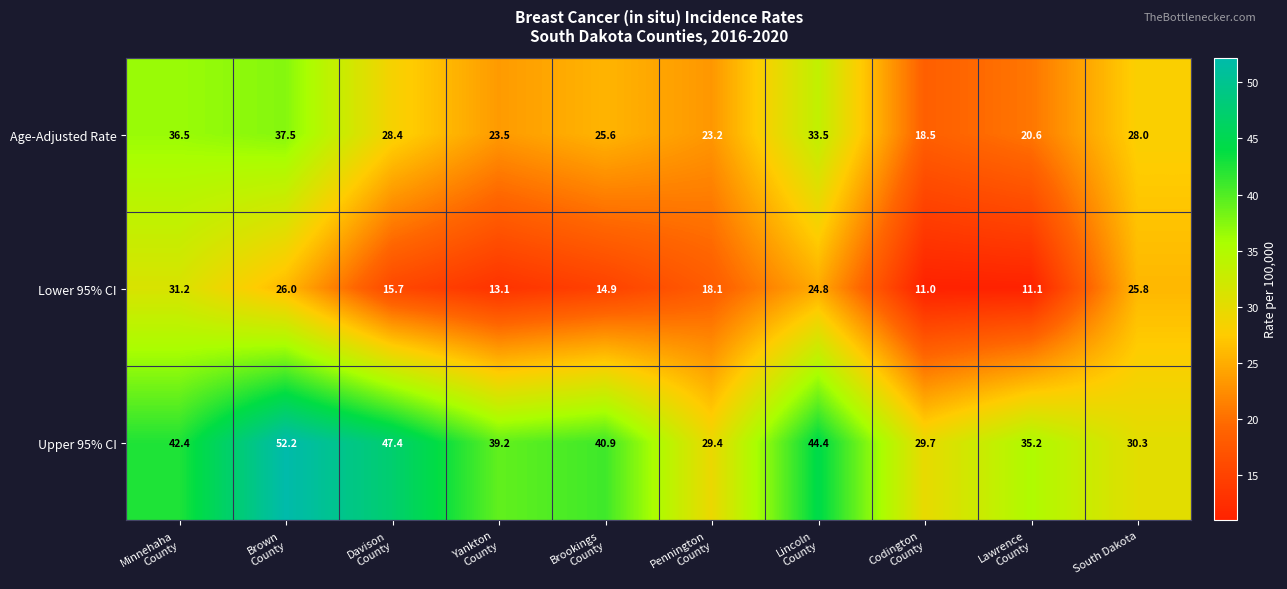

Reading left to right, what are all the values shown in this chart?

Age-Adjusted Rate: 36.5	37.5	28.4	23.5	25.6	23.2	33.5	18.5	20.6	28.0
Lower 95% CI: 31.2	26.0	15.7	13.1	14.9	18.1	24.8	11.0	11.1	25.8
Upper 95% CI: 42.4	52.2	47.4	39.2	40.9	29.4	44.4	29.7	35.2	30.3